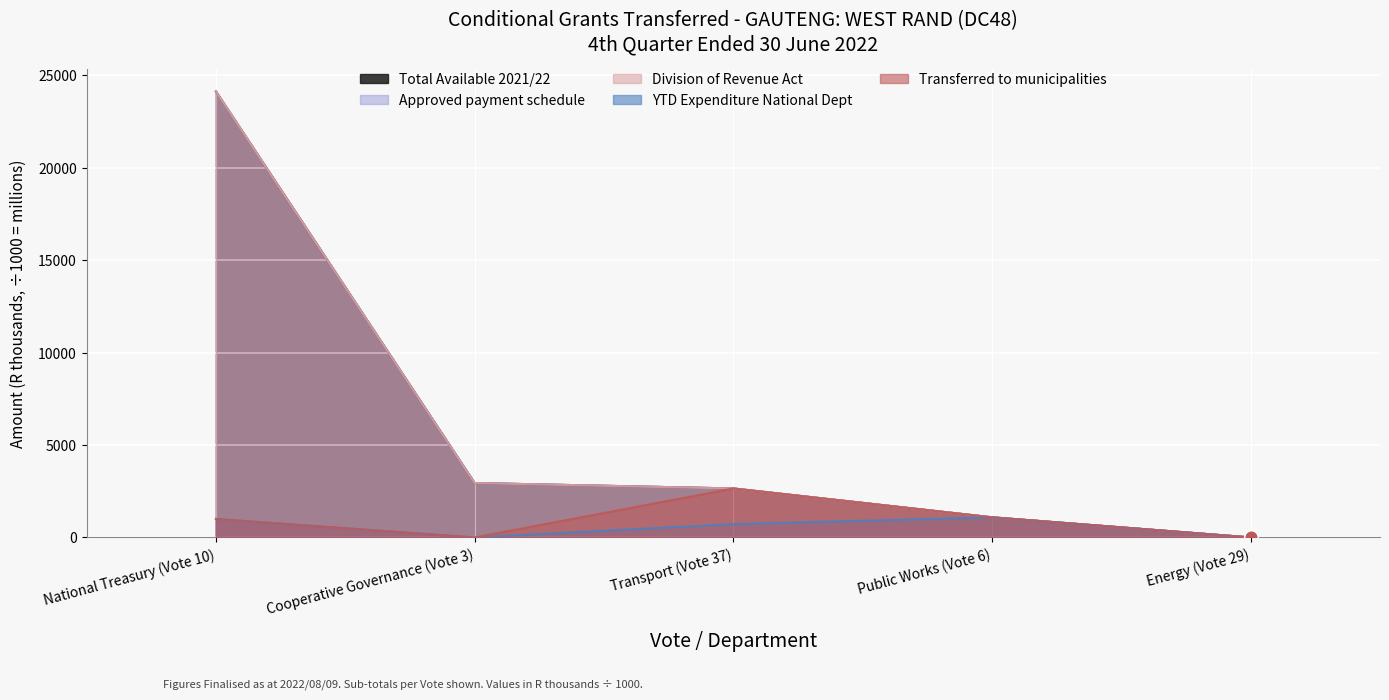

At which category is the sum across all series the highest?

National Treasury (Vote 10)